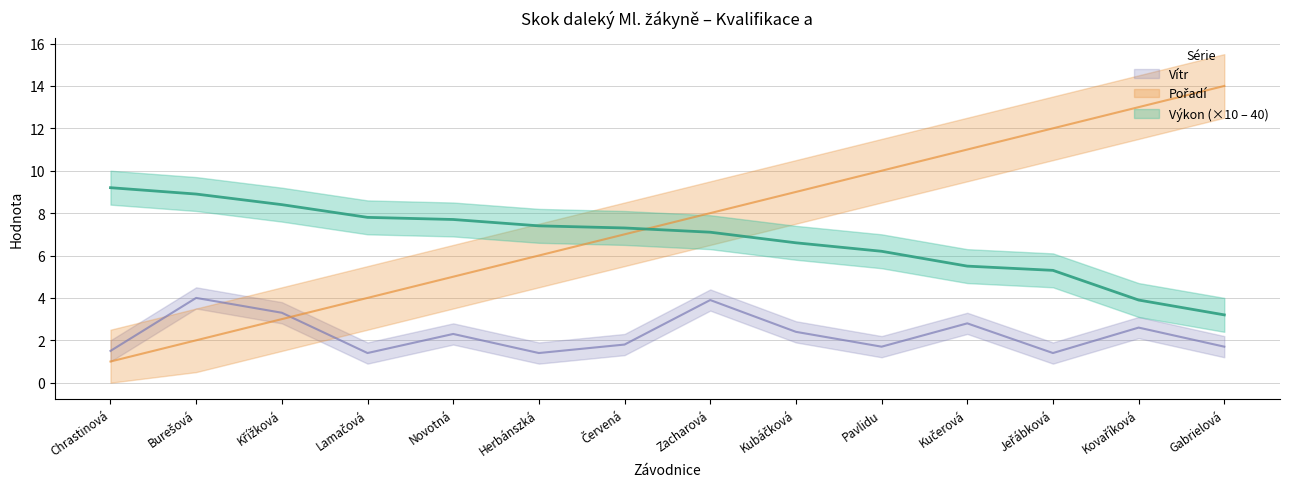

True or false: Výkon and Vítr intersect in this chart.

False